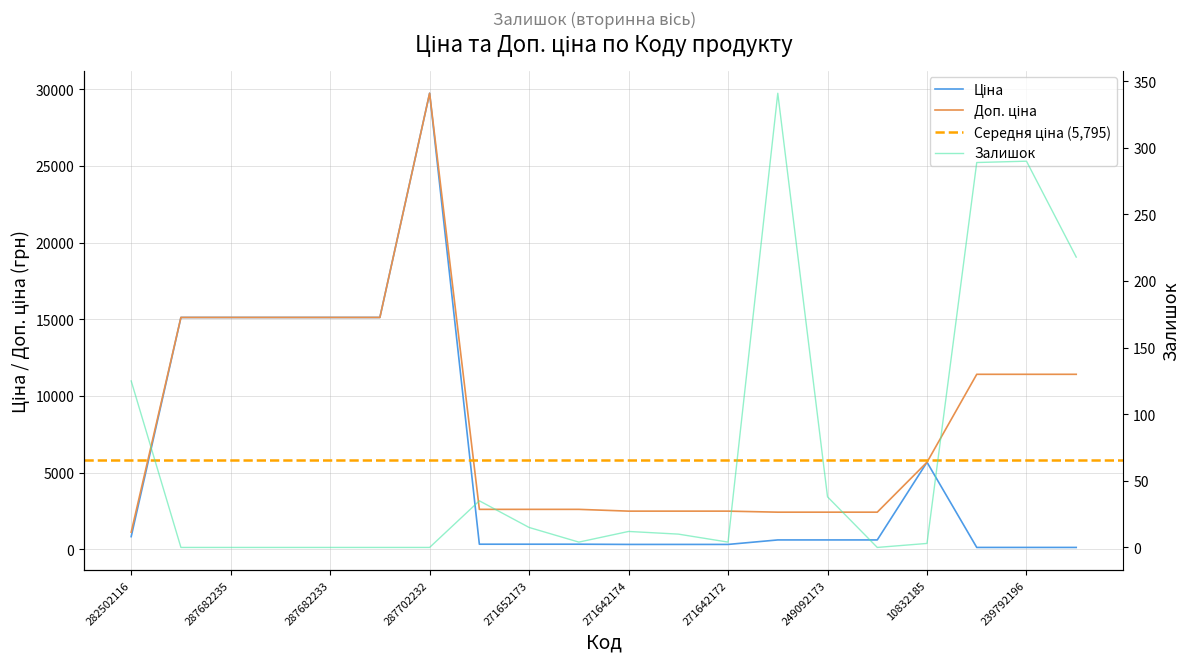

True or false: Залишок and Ціна cross at least once.

True